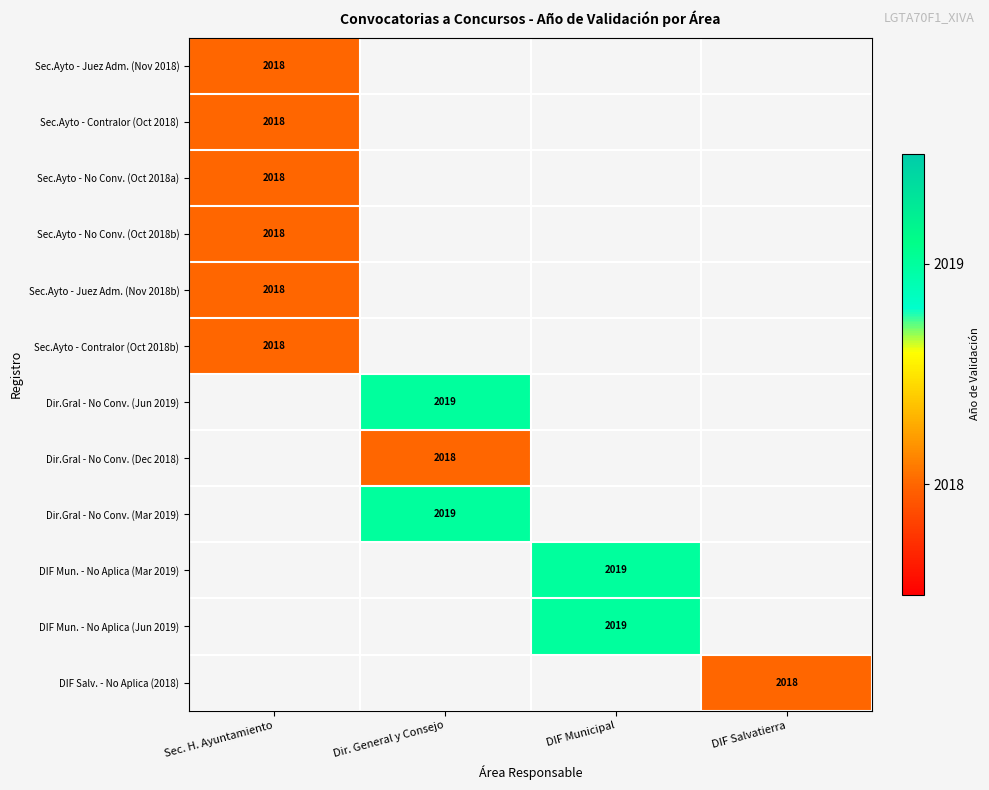

True or false: Sec.Ayto - Juez Adm. (Nov 2018b) has a value of 3088 at Sec. H. Ayuntamiento.

False